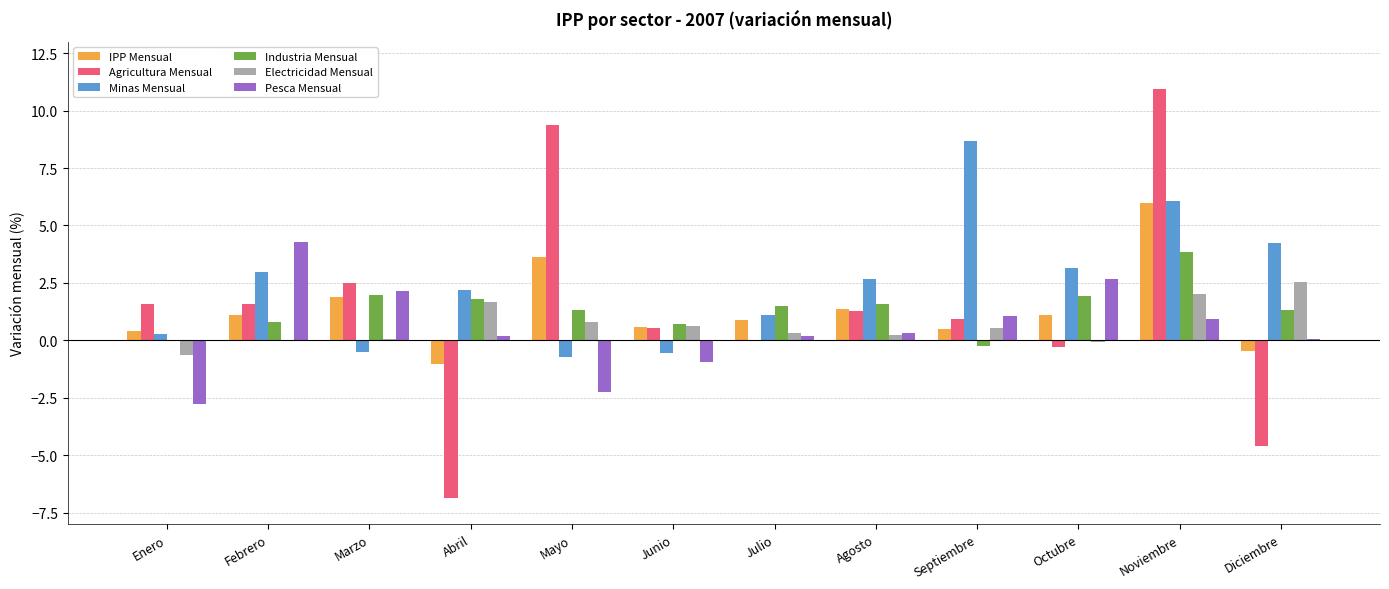

Which series changed the most between Mayo and Julio?

Agricultura Mensual